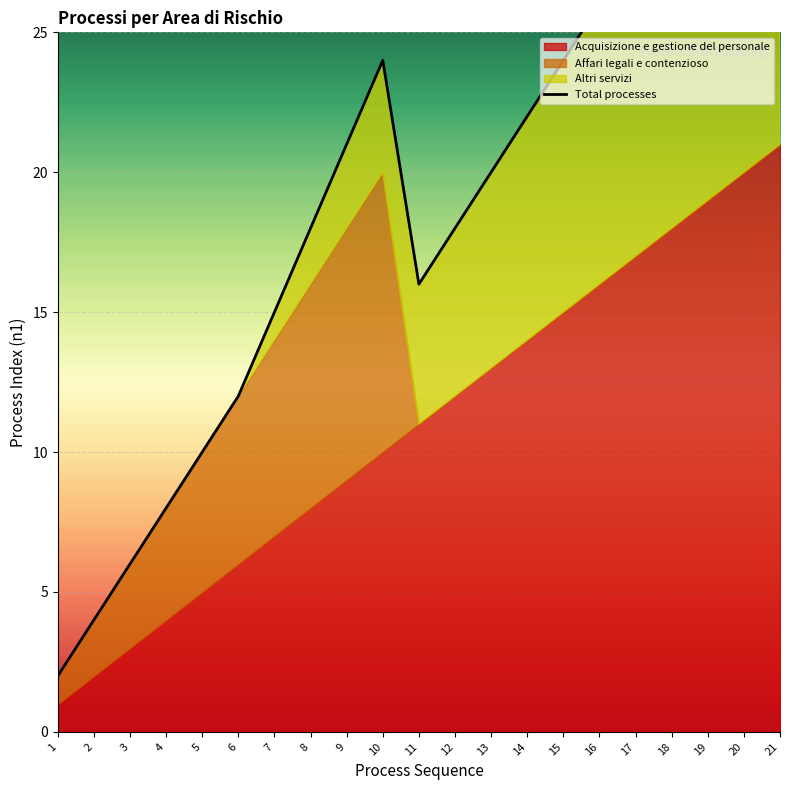

At which label does the data first exceed 20?

9